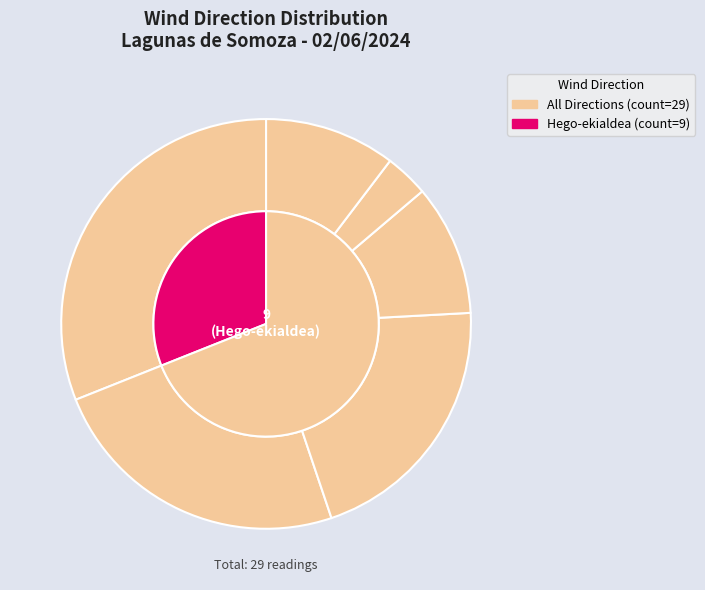

How many segments does this pie chart have?

6